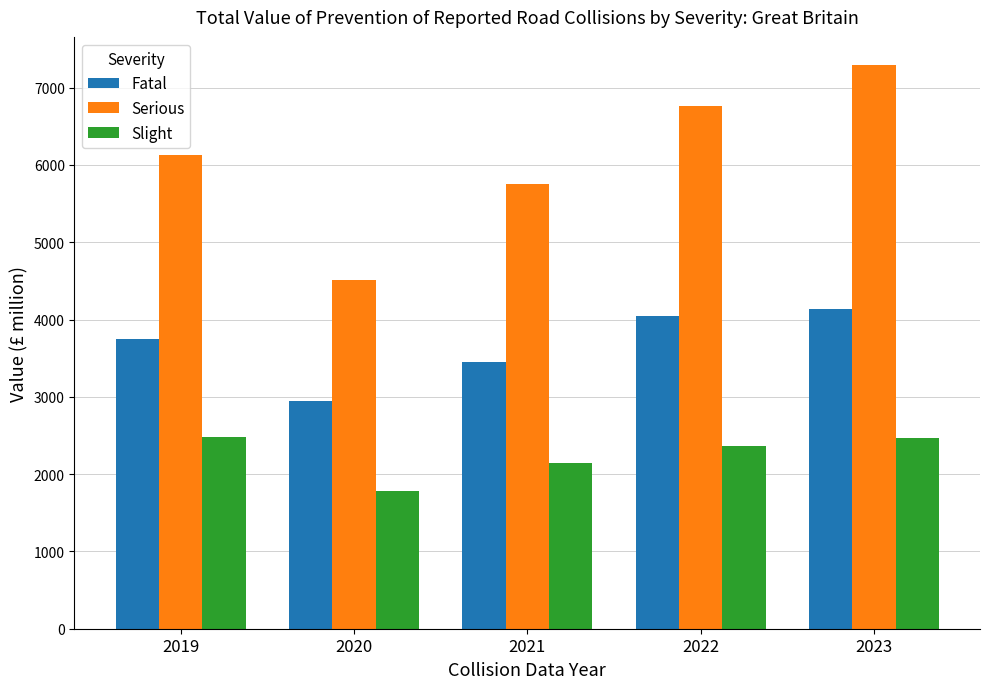

Is it true that Slight equals 3377.3 at 2023?

False